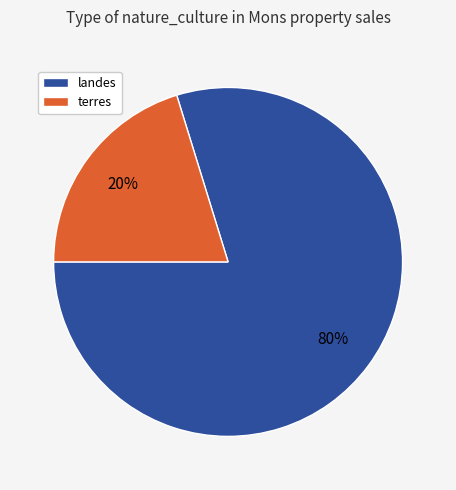

To the nearest percent, what is the difference between the largest and smallest slice percentages?

60%